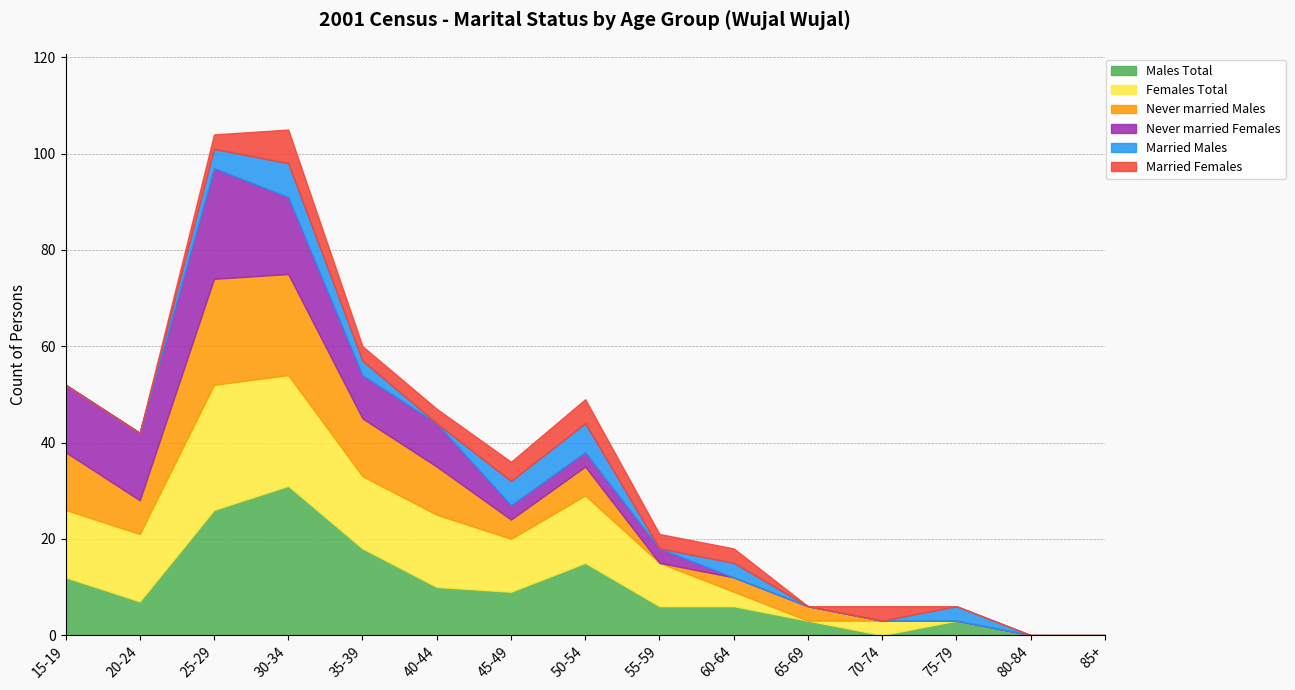

At which category does Married Females reach its first local peak?

30-34